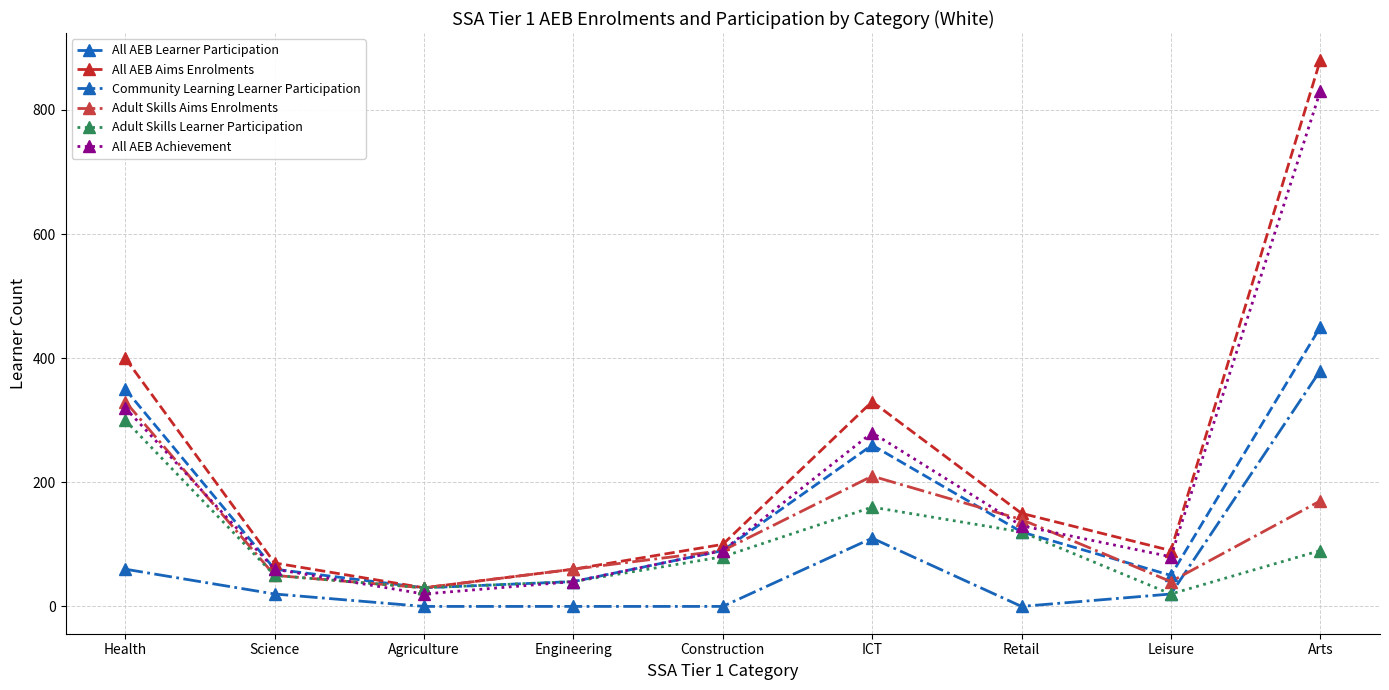

How many lines are shown in the chart?

6